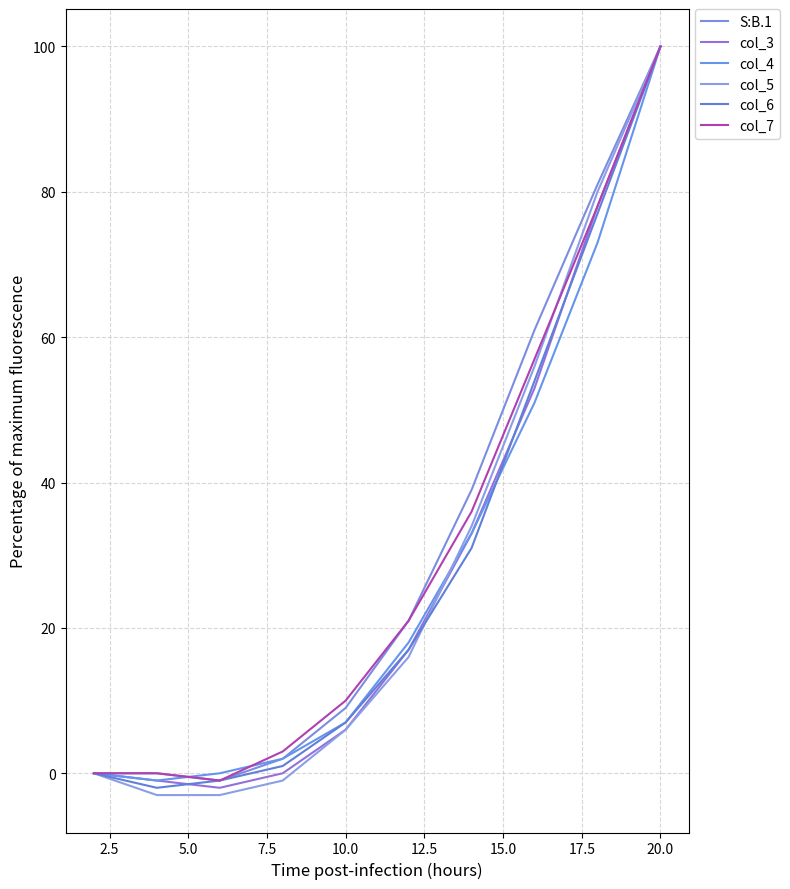

Which series has the widest spread of values?

col_5